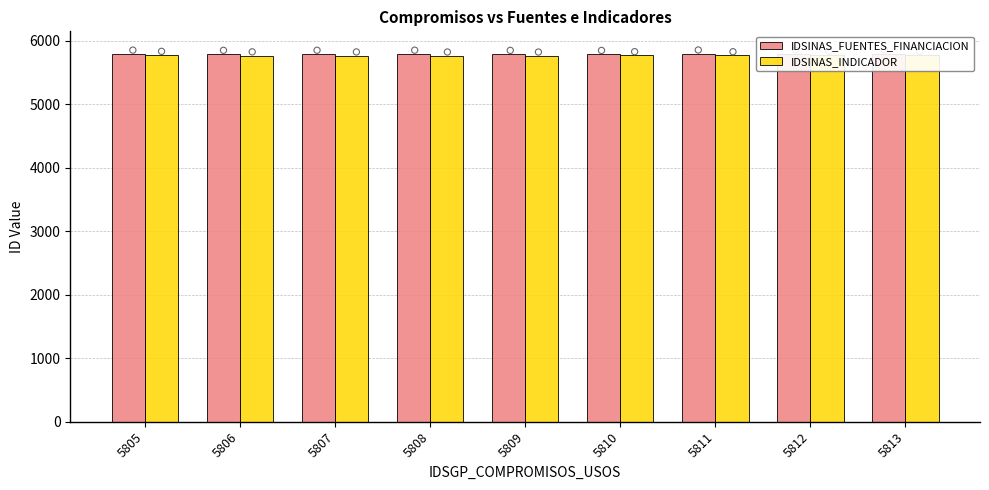

Which series reaches the maximum Y coordinate?

IDSINAS_FUENTES_FINANCIACION